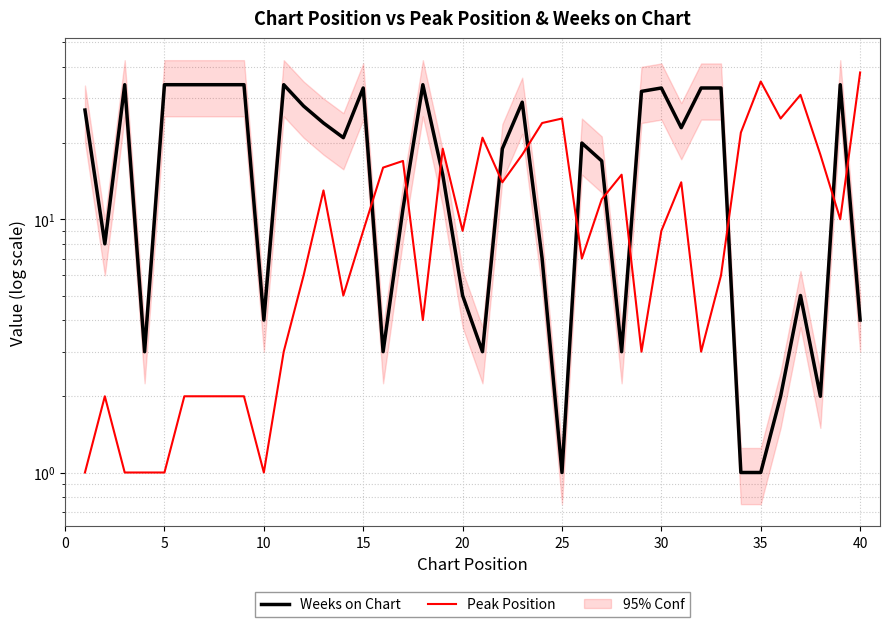

What is the total value across all series at 15?

42